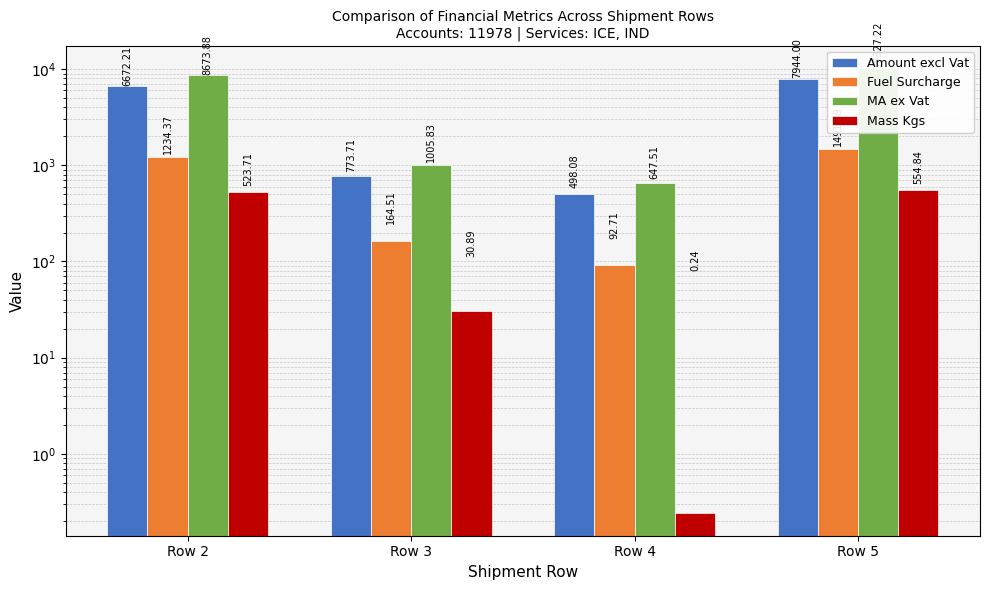

At which label is Mass Kgs closest to 277?

Row 3